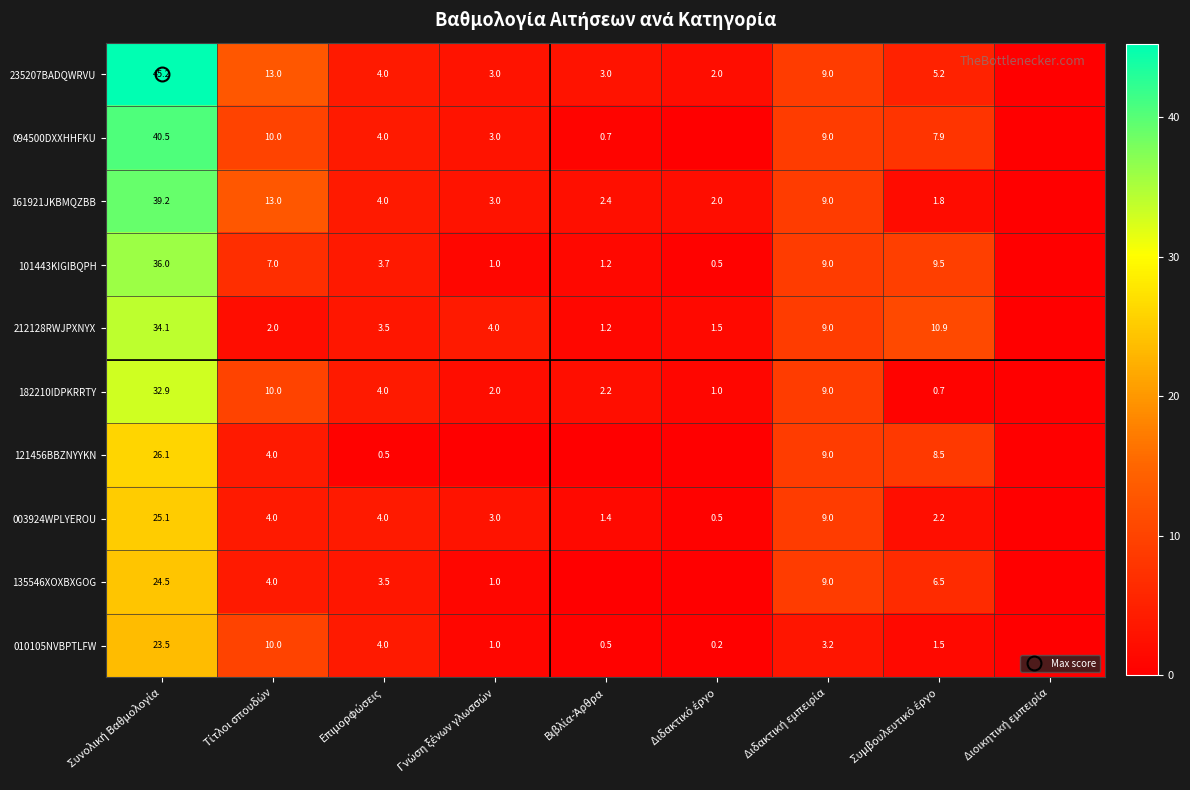

What is the sum of all 094500DXXHHFKU values?

75.1